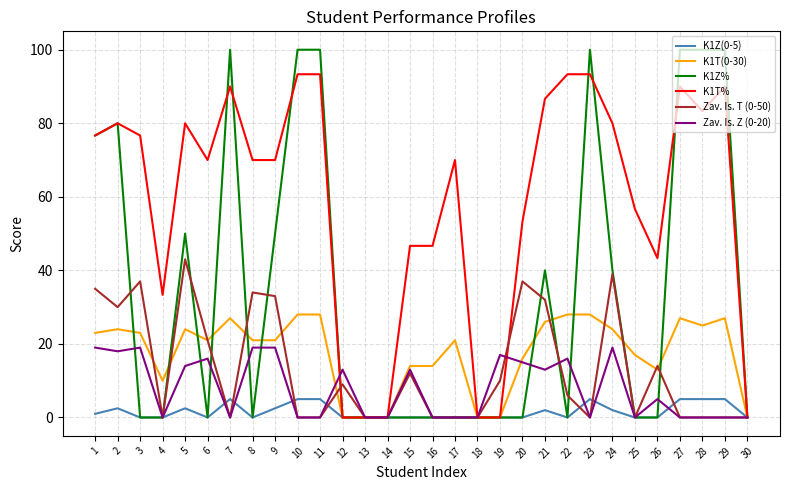

What value does the K1Z(0-5) series have at 11?

5.0